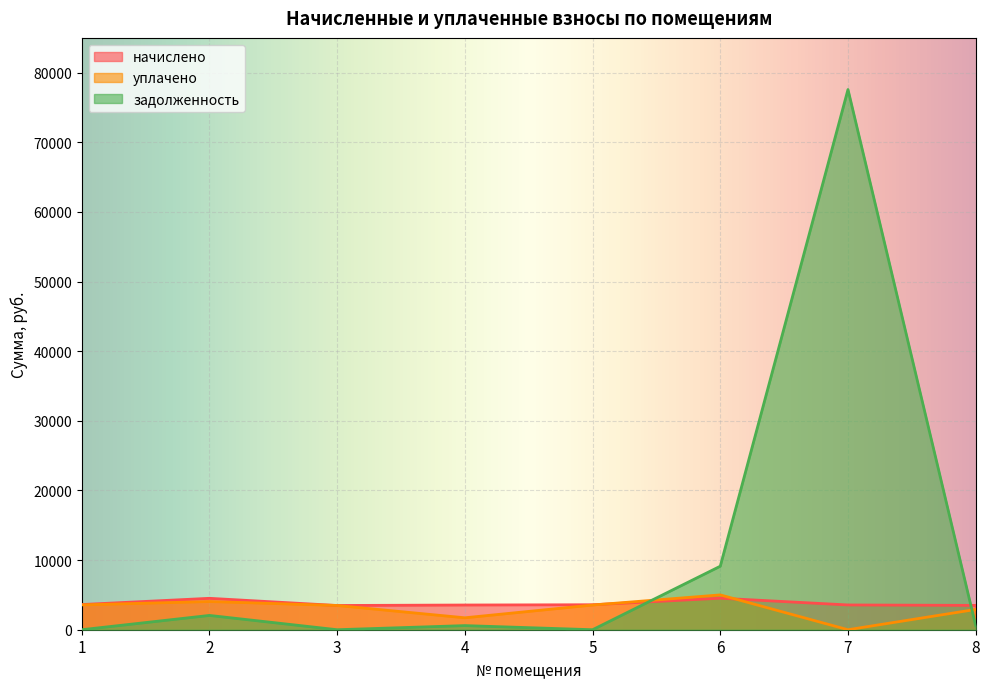

What is the difference between the highest and lowest values at 7?

77582.3